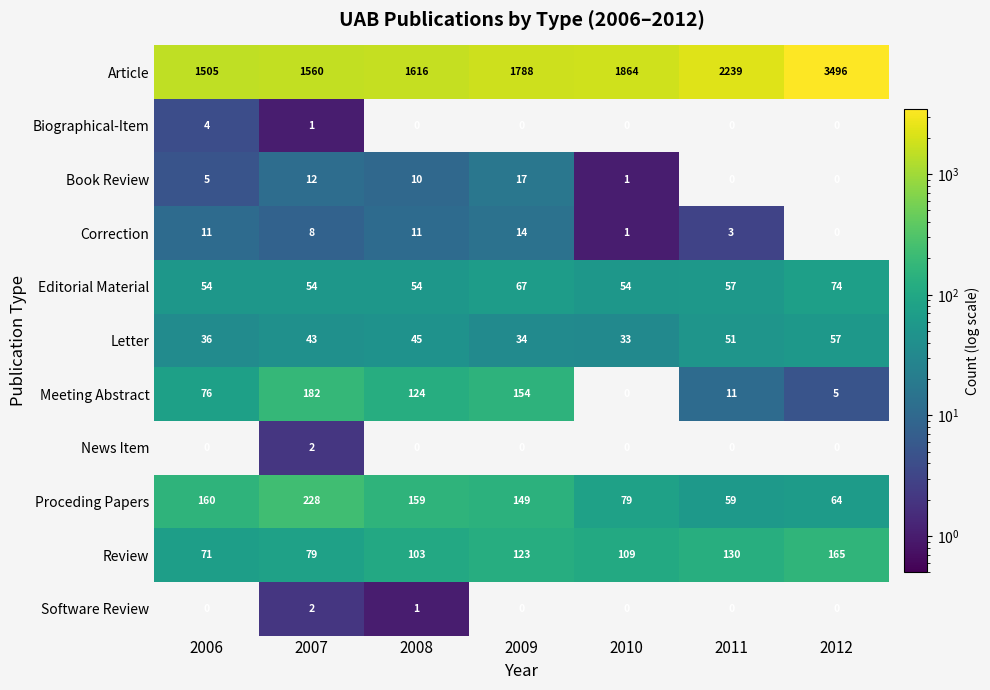

What is the total value across all series at 2010?

2141